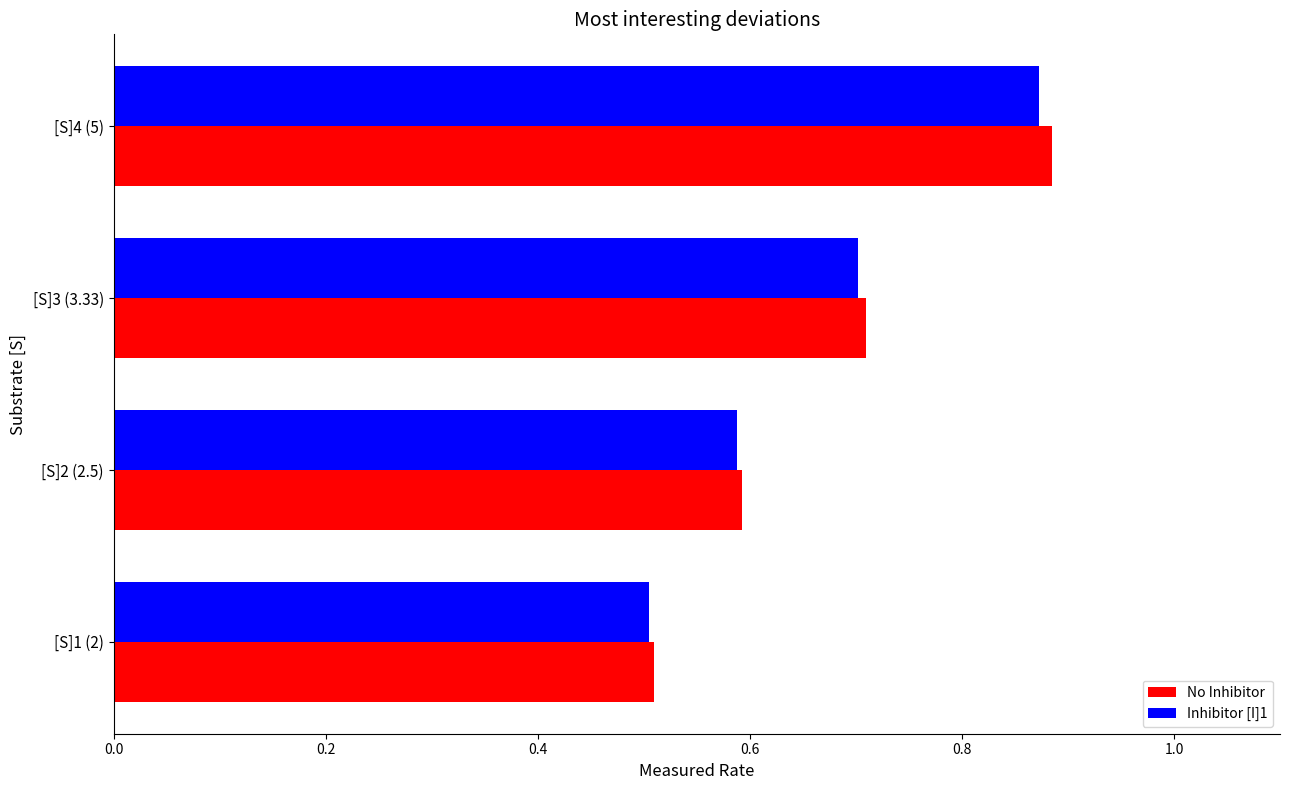

What are all the series names shown in the legend?

No Inhibitor, Inhibitor [I]1